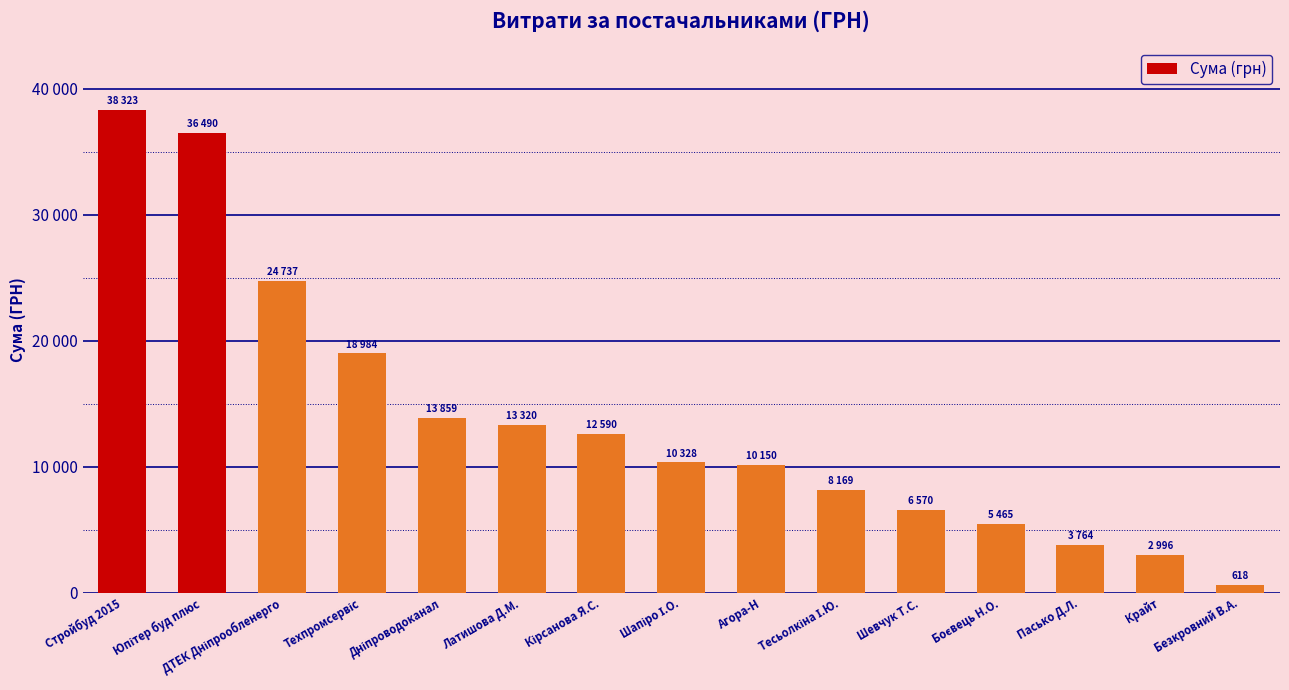

What is the label of the 4th bar from the right?

Боєвець Н.О.